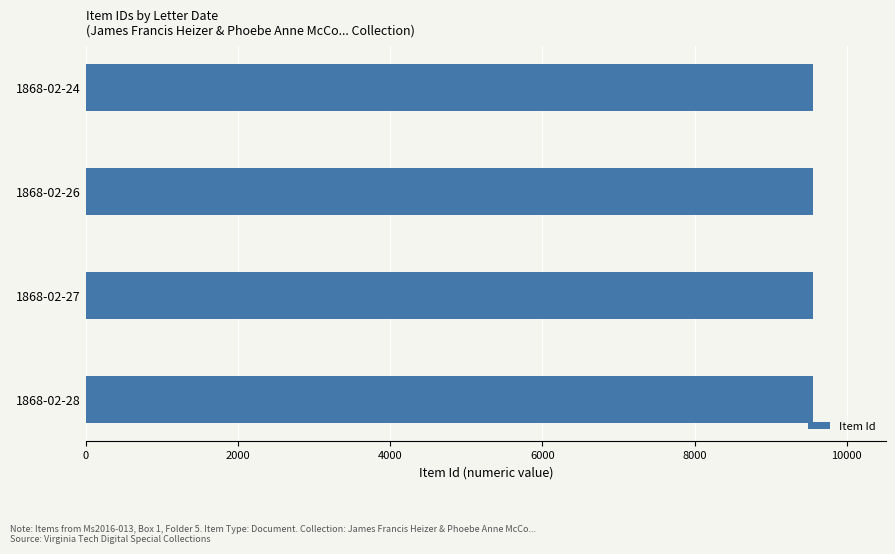

What is the sum of all values?

38226